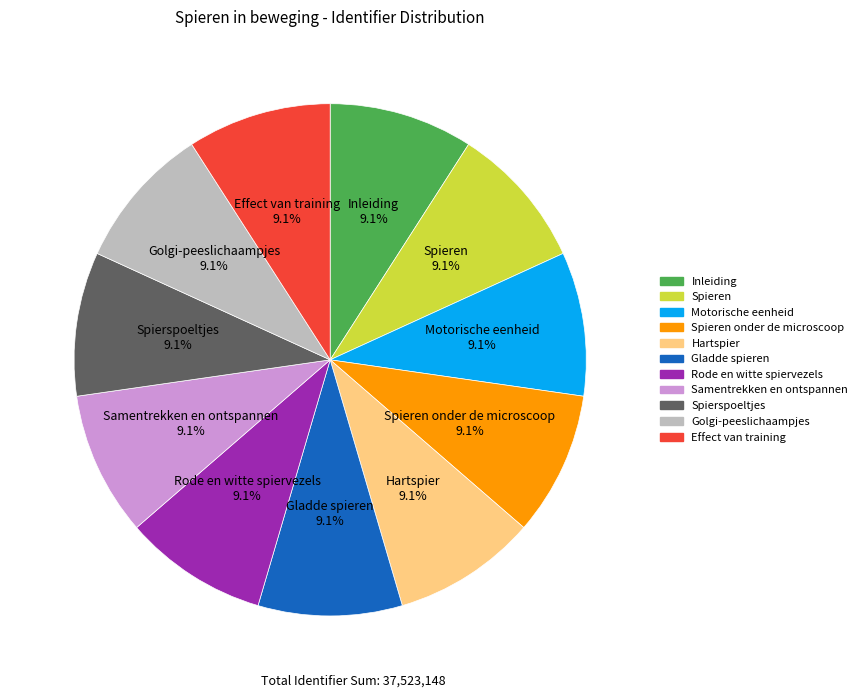

Is there a majority slice in this chart?

No